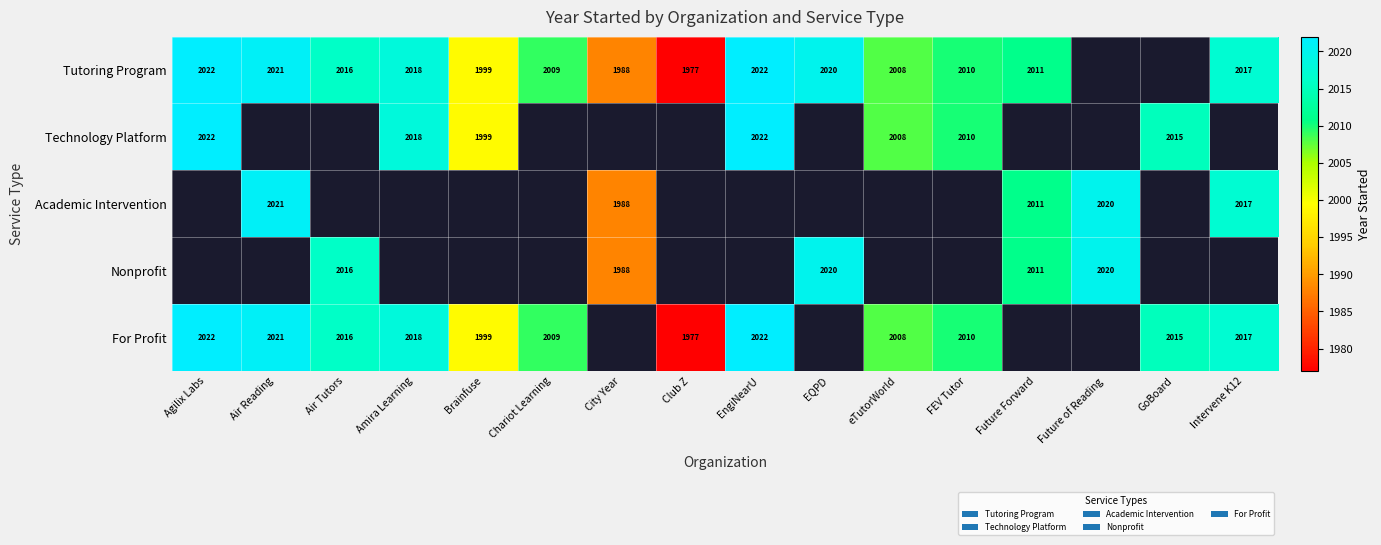

Is the value of Tutoring Program at EngiNearU greater than the value of For Profit at Air Tutors?

Yes